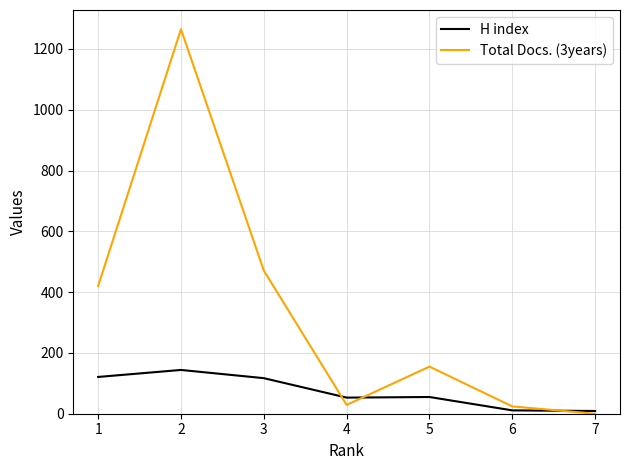

Does the chart have visible grid lines?

Yes